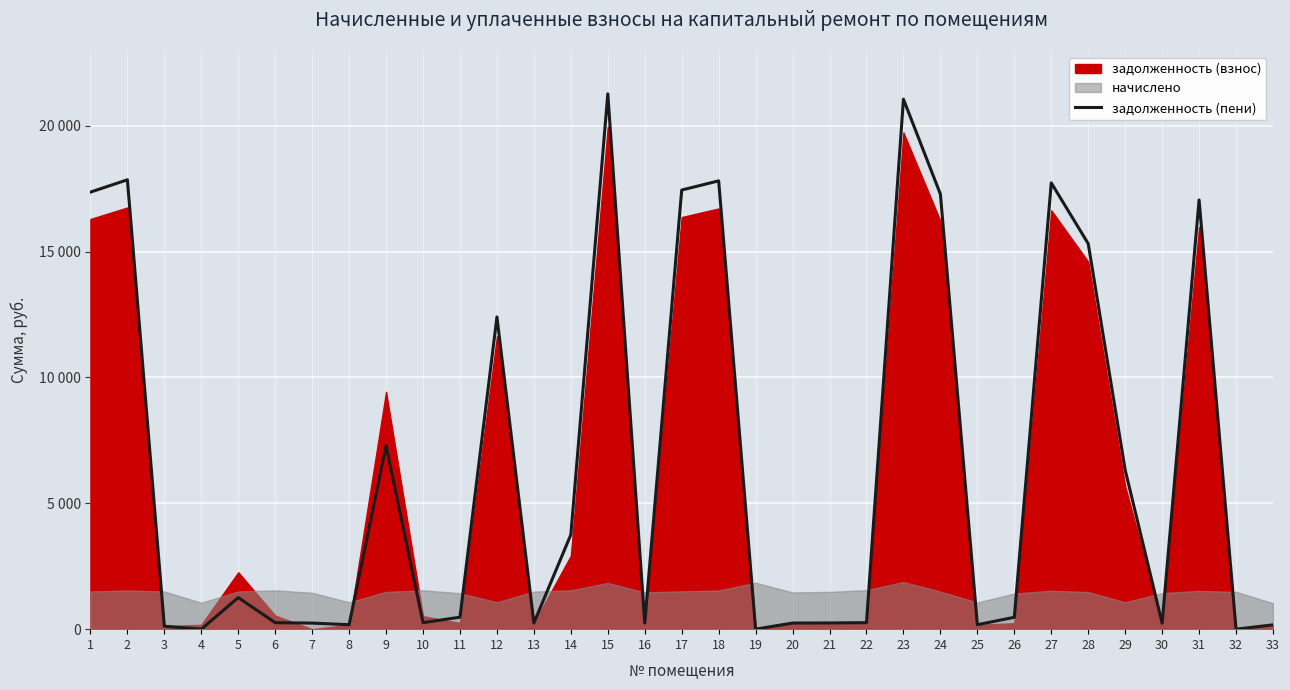

List the labels in order of value, largest first.

15, 23, 2, 18, 27, 17, 1, 24, 31, 28, 12, 9, 29, 14, 5, 11, 26, 22, 10, 6, 13, 21, 16, 20, 7, 30, 8, 25, 33, 3, 4, 19, 32